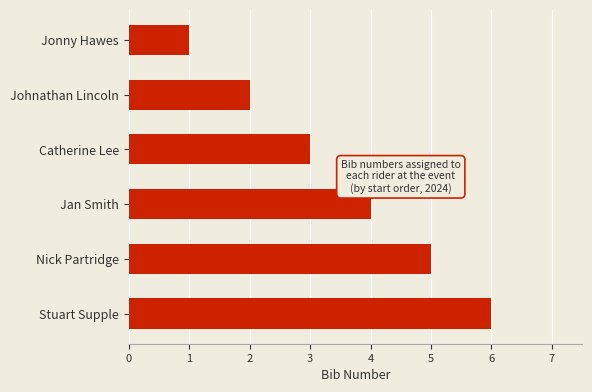

Rank the categories by value from lowest to highest.

Jonny Hawes, Johnathan Lincoln, Catherine Lee, Jan Smith, Nick Partridge, Stuart Supple